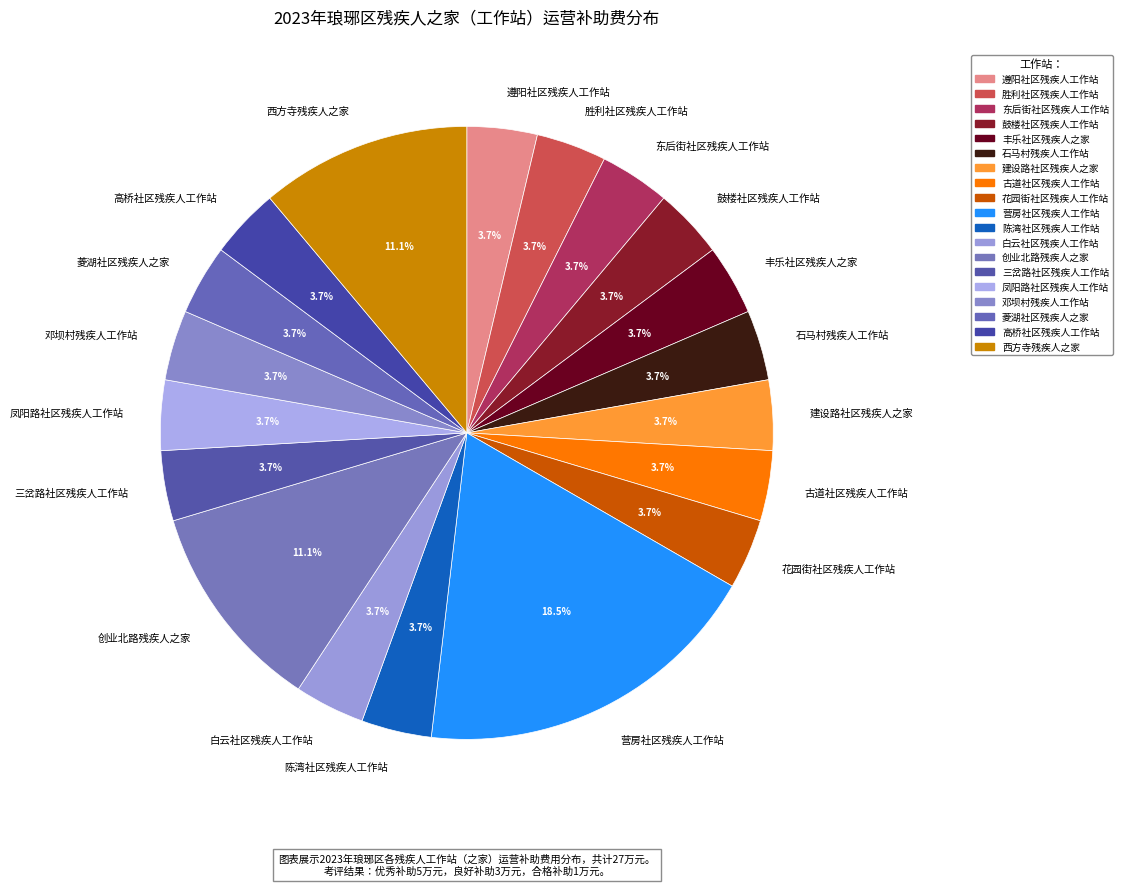

What is the total percentage of 遵阳社区残疾人工作站 and 石马村残疾人工作站?

7.4%